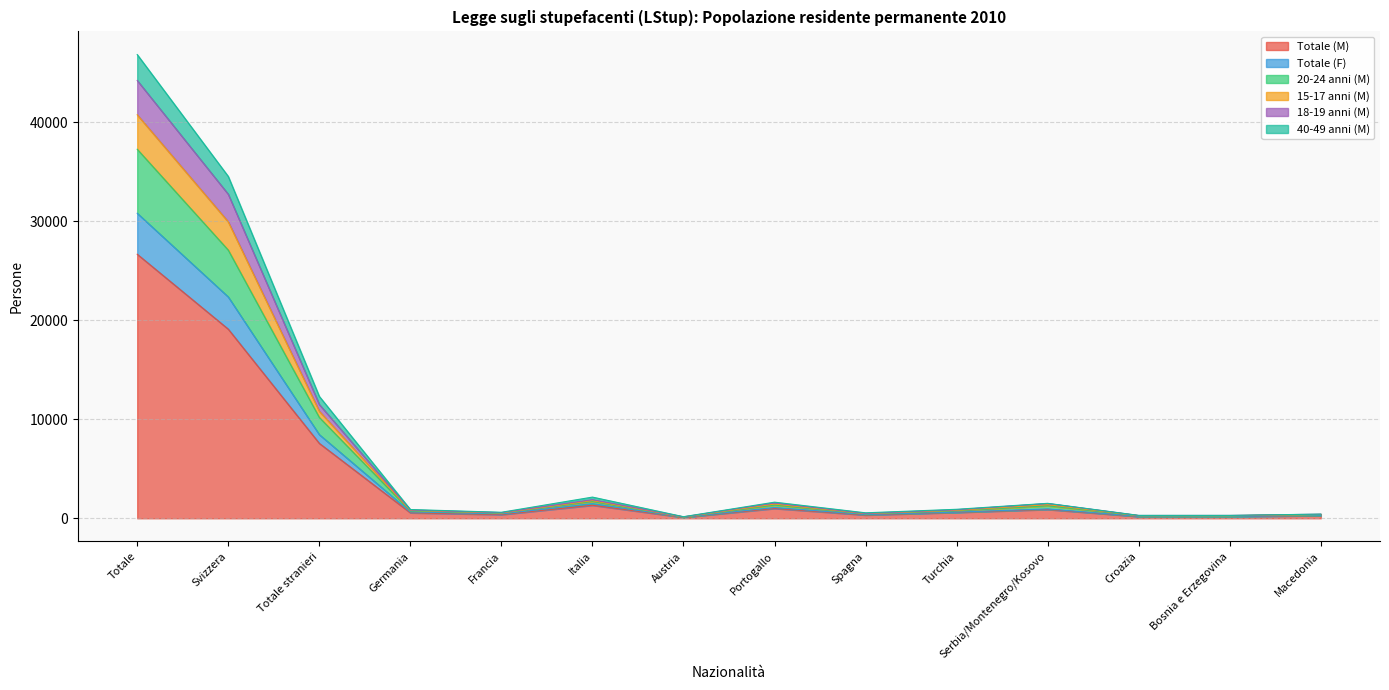

At which category is the sum across all series the highest?

Totale